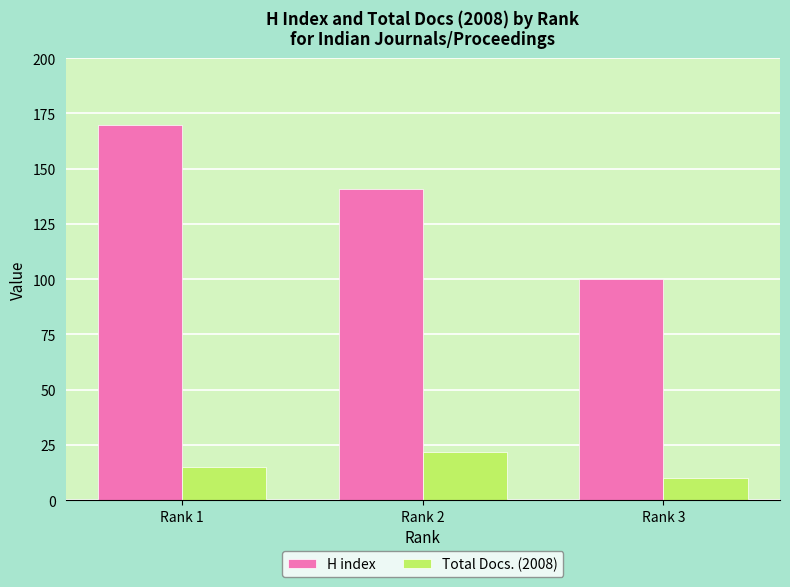

What is the lowest value of the Total Docs. (2008) series?

10